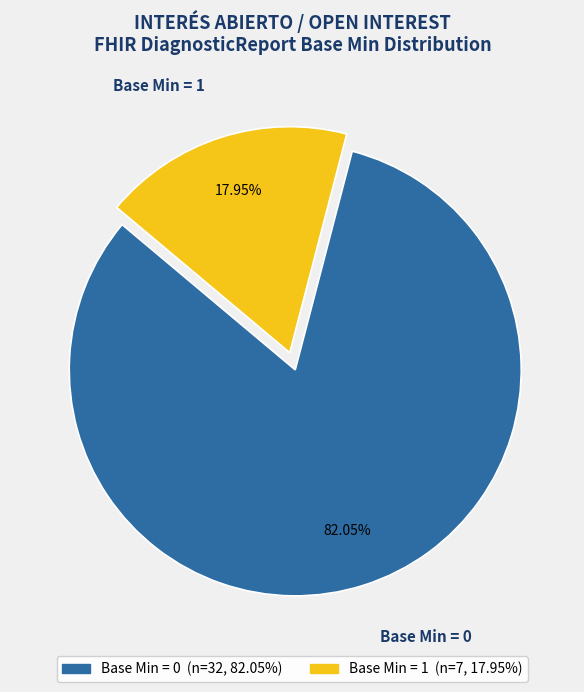

Which has a higher value, Base Min = 1 or Base Min = 0?

Base Min = 0